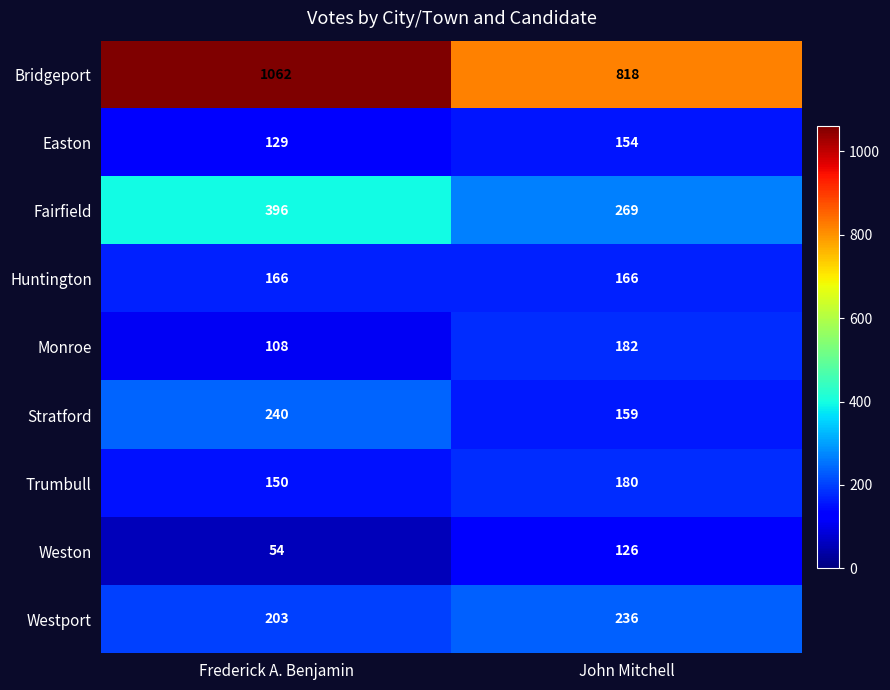

What is the difference between the maximum and minimum values in the Easton series?

25